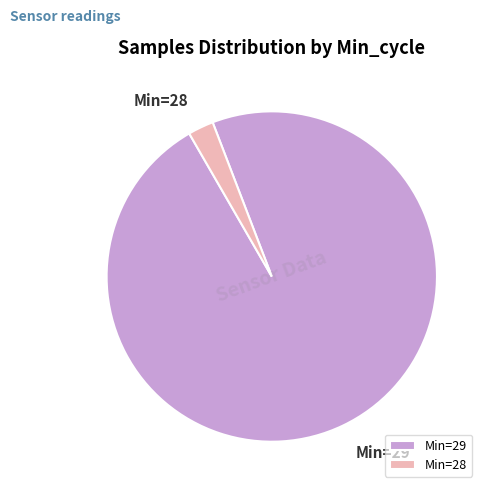

Which has a higher value, Min=28 or Min=29?

Min=29